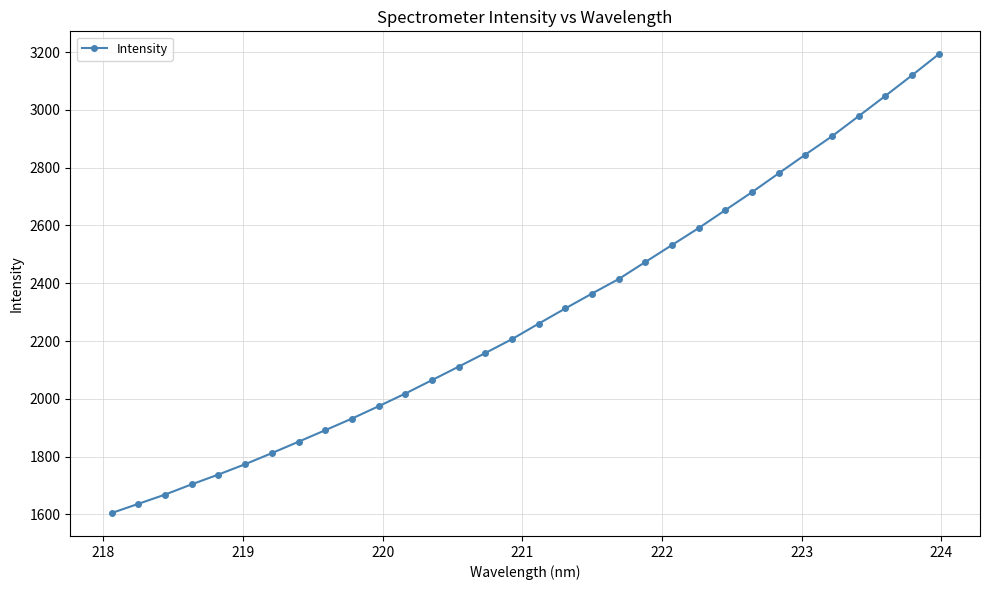

What is the value of the 20th point from the left?

2414.6